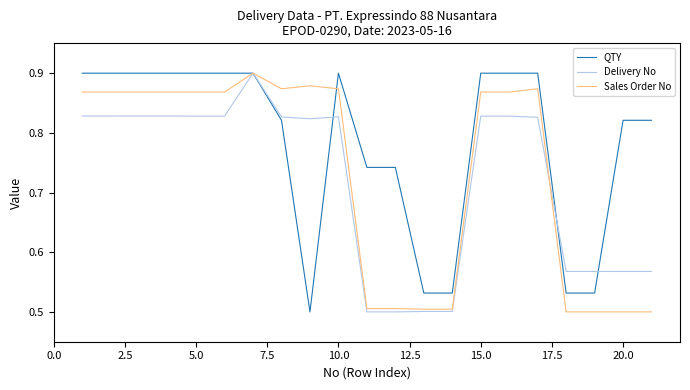

Rank the series by their average value, from lowest to highest.

Delivery No, Sales Order No, QTY